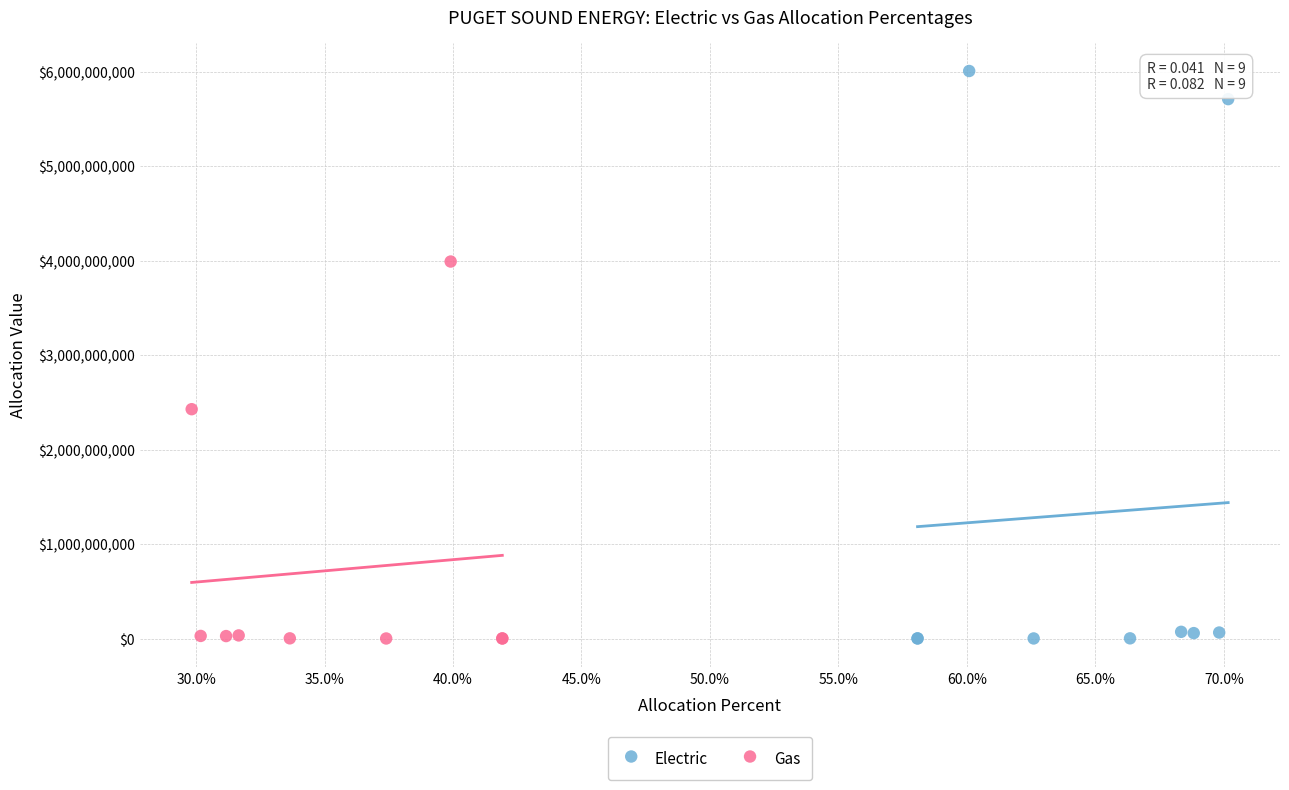

Which series has the largest Y range (max minus min)?

Electric